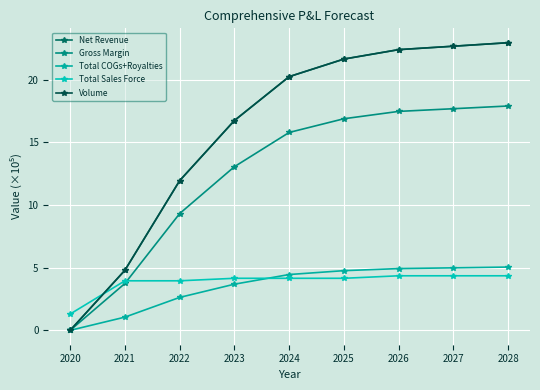

What is the sum of the Total COGs+Royalties values at 2020 and 2026?

4.9